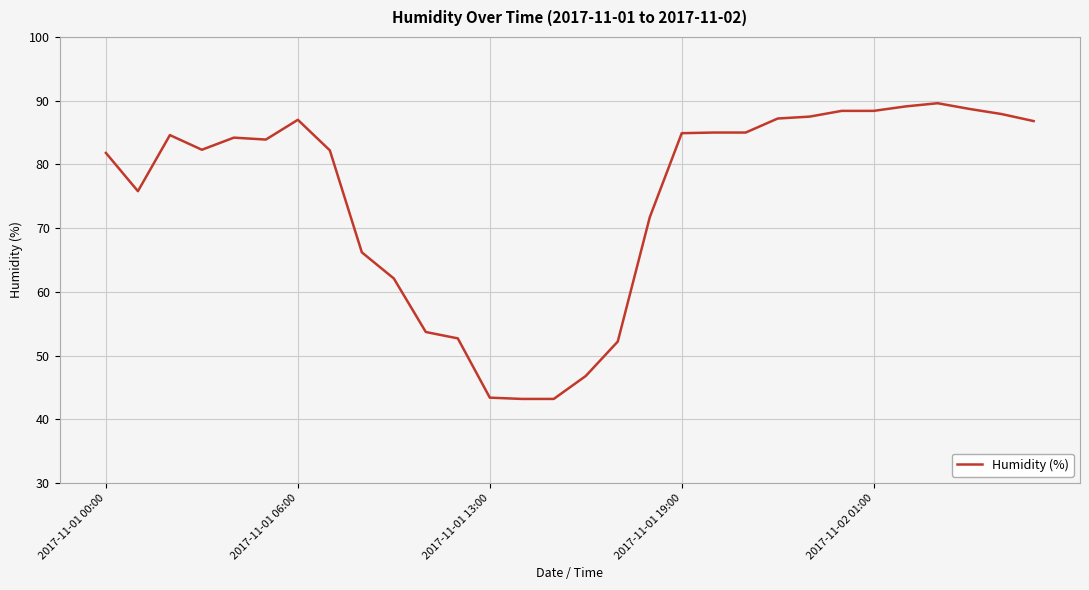

What is the smallest value displayed?

43.2